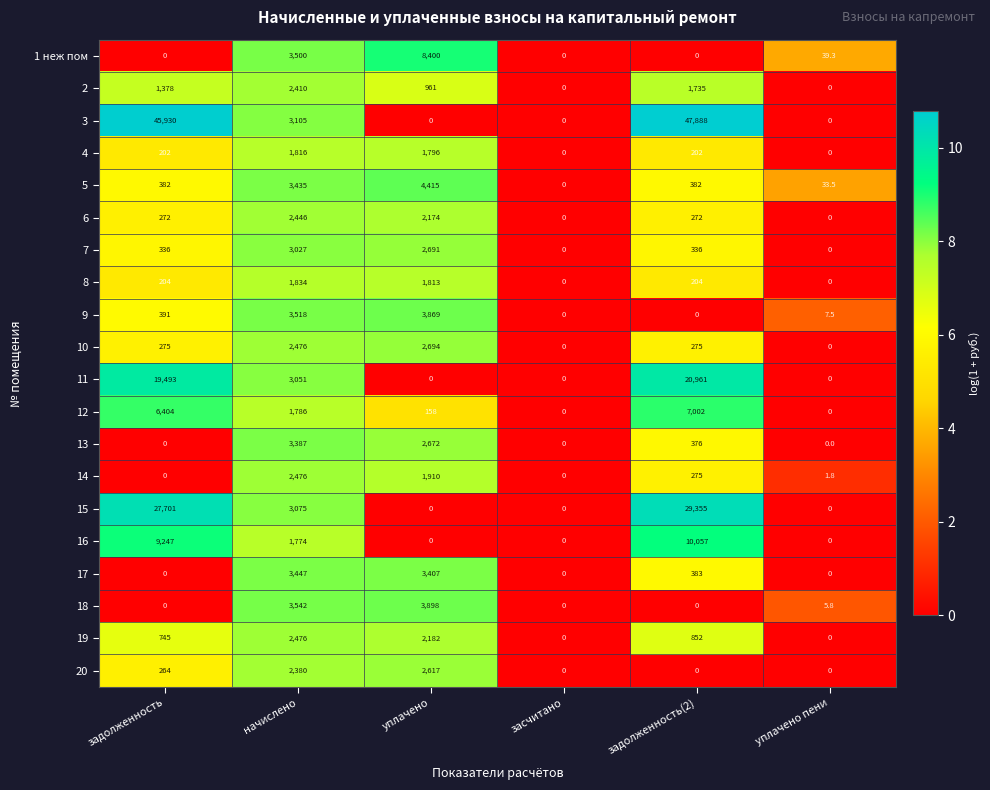

What is the sum of the 12 values at уплачено пени and задолженность(2)?

7002.0